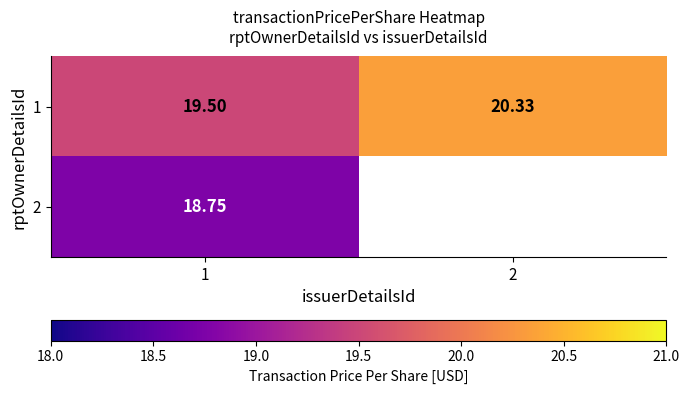

Is the value of 2 at 1 greater than the value of 1 at 1?

No